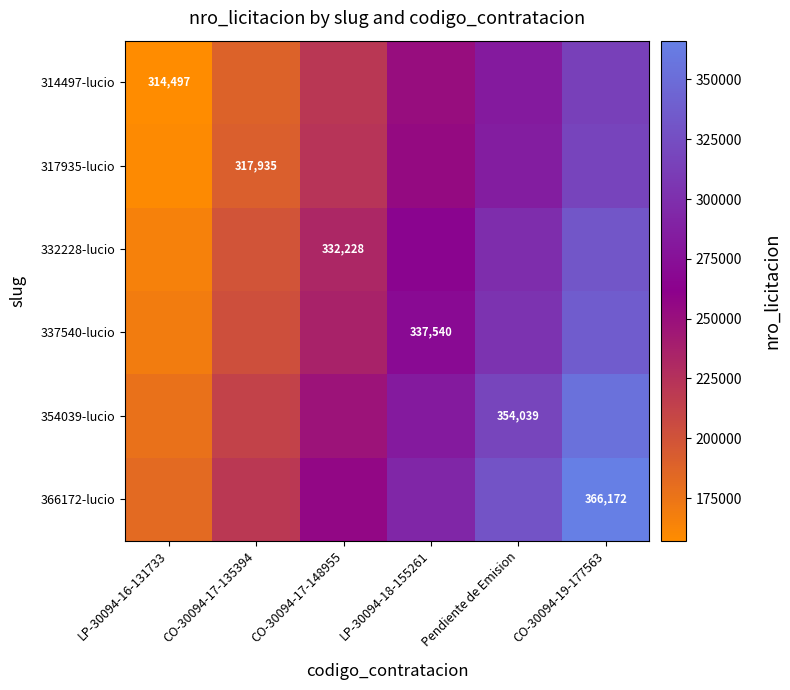

Rank the categories by 314497-lucio value from lowest to highest.

LP-30094-16-131733, CO-30094-17-135394, CO-30094-17-148955, LP-30094-18-155261, Pendiente de Emision, CO-30094-19-177563